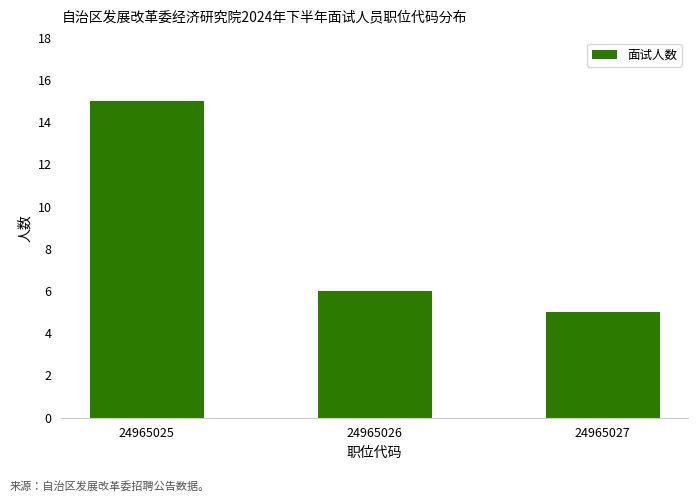

What is the sum of all values?

26